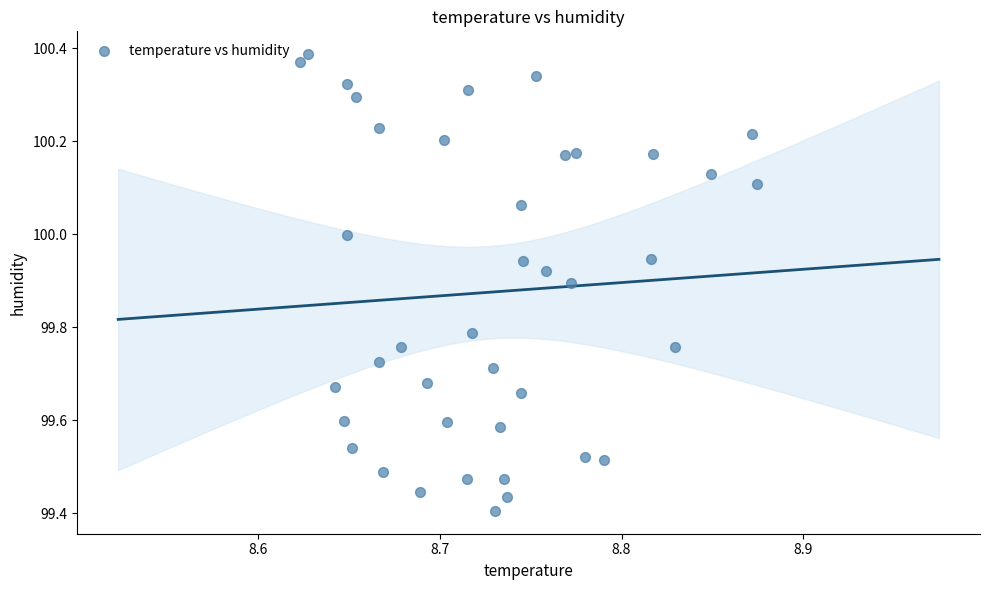

What is the range of Y values (max minus min)?

1.0